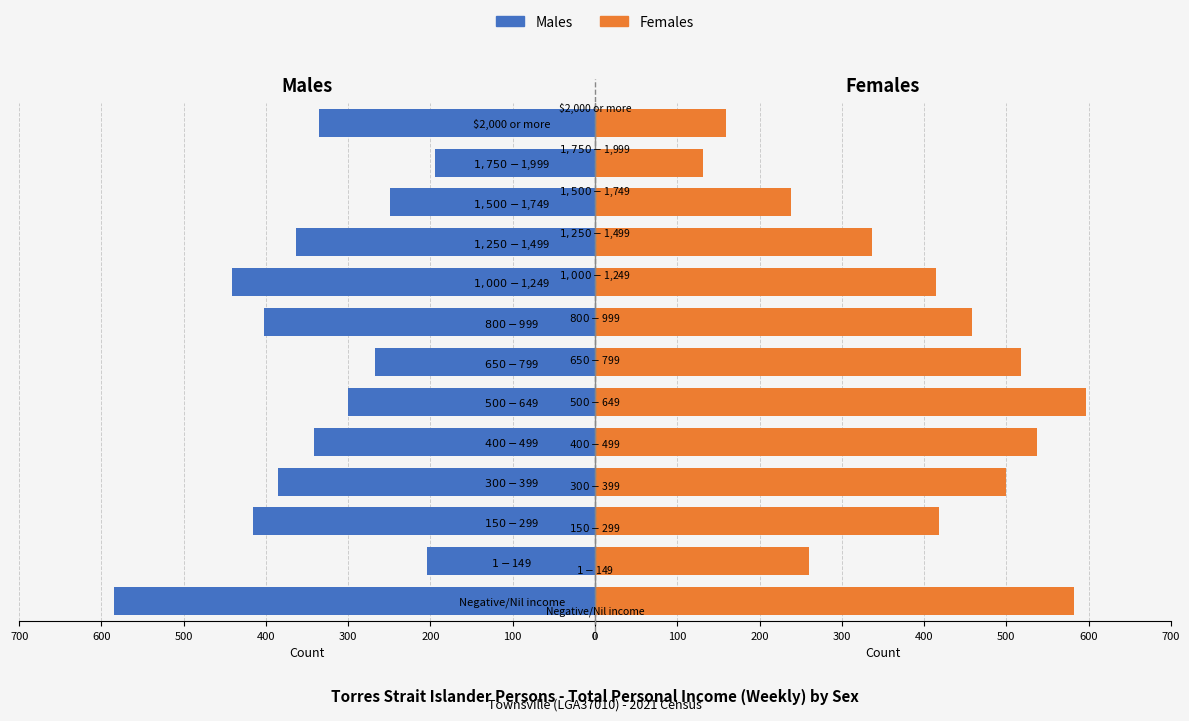

List the series in order of their overall mean, lowest first.

Males, Females